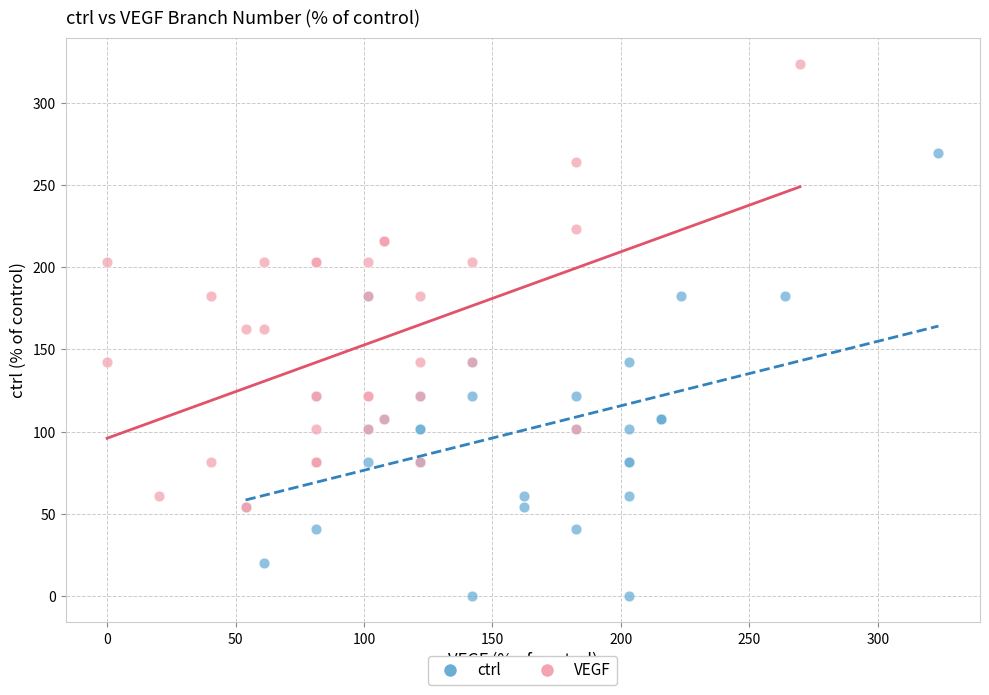

Which series contains the highest Y value?

VEGF